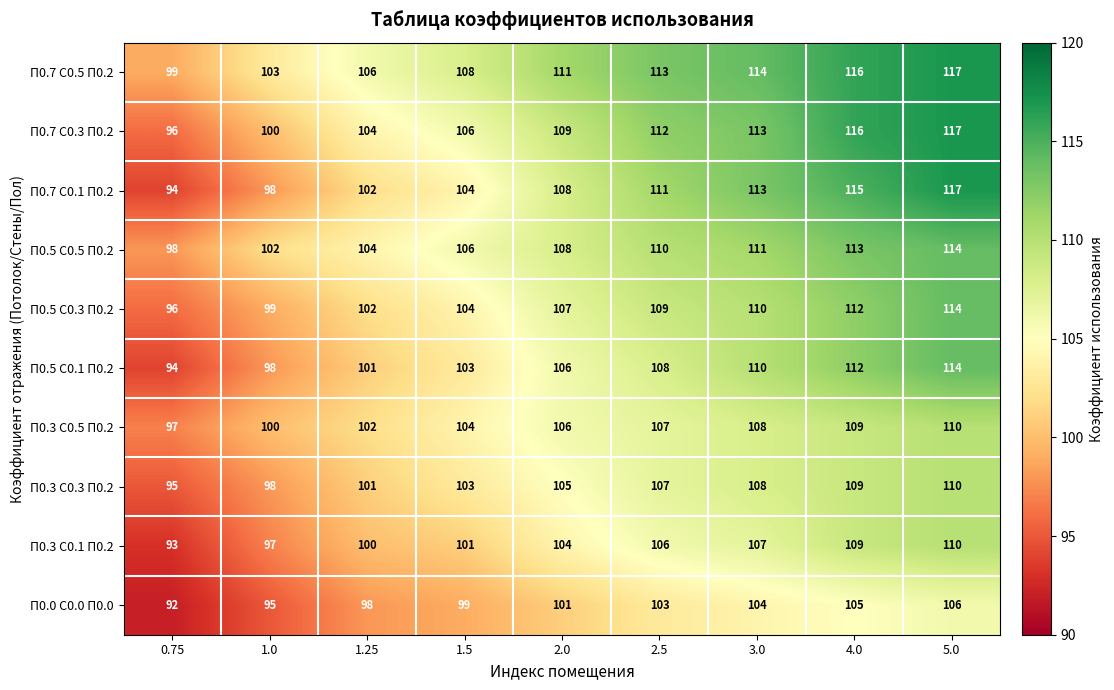

Is the value of П0.3 С0.3 П0.2 at 4.0 greater than the value of П0.3 С0.1 П0.2 at 2.5?

Yes